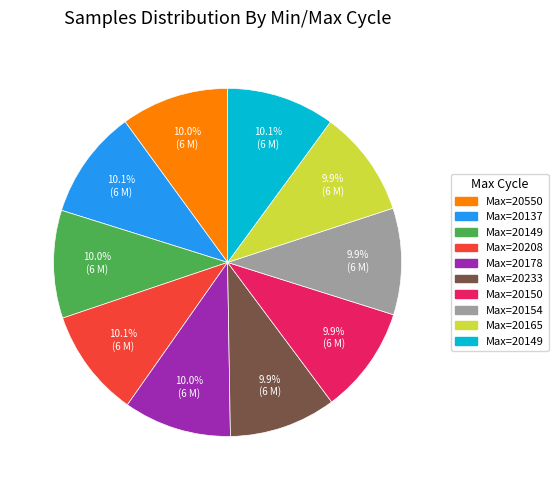

How many segments does this pie chart have?

10